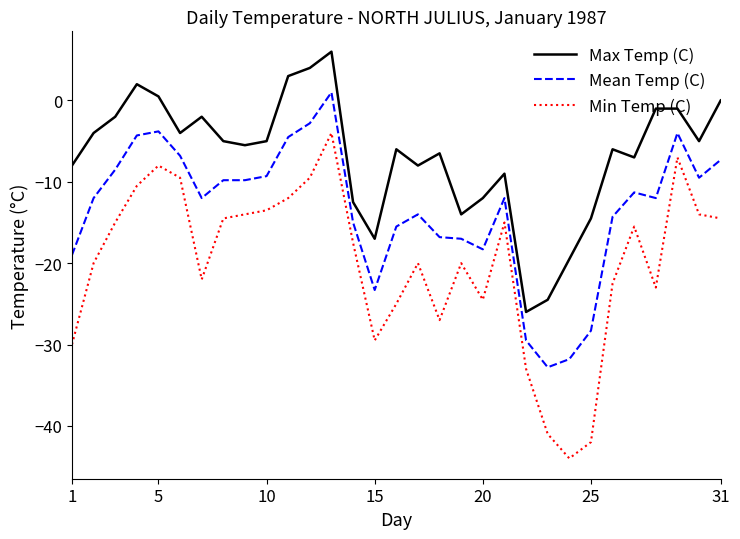

Which series has the largest total across all categories?

Max Temp (C)